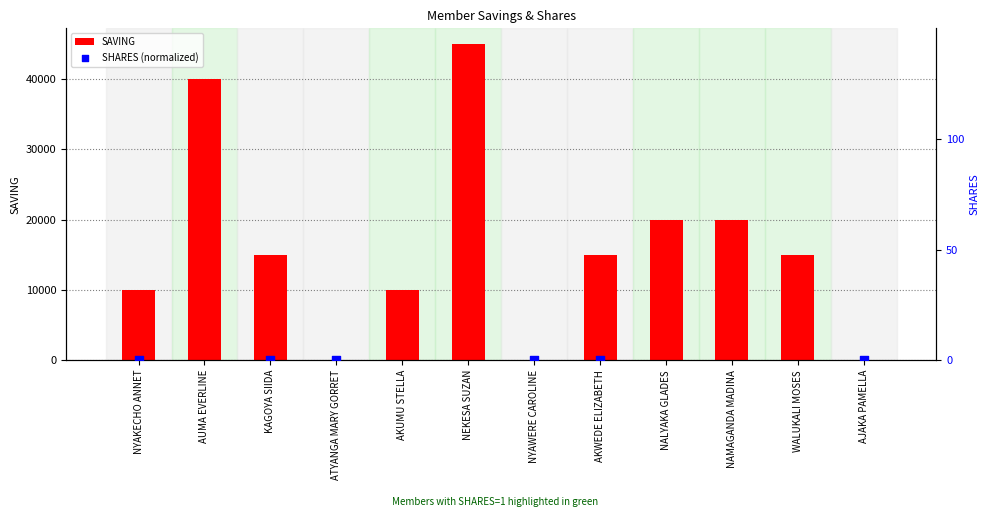

At how many categories does at least one series exceed 20228?

2